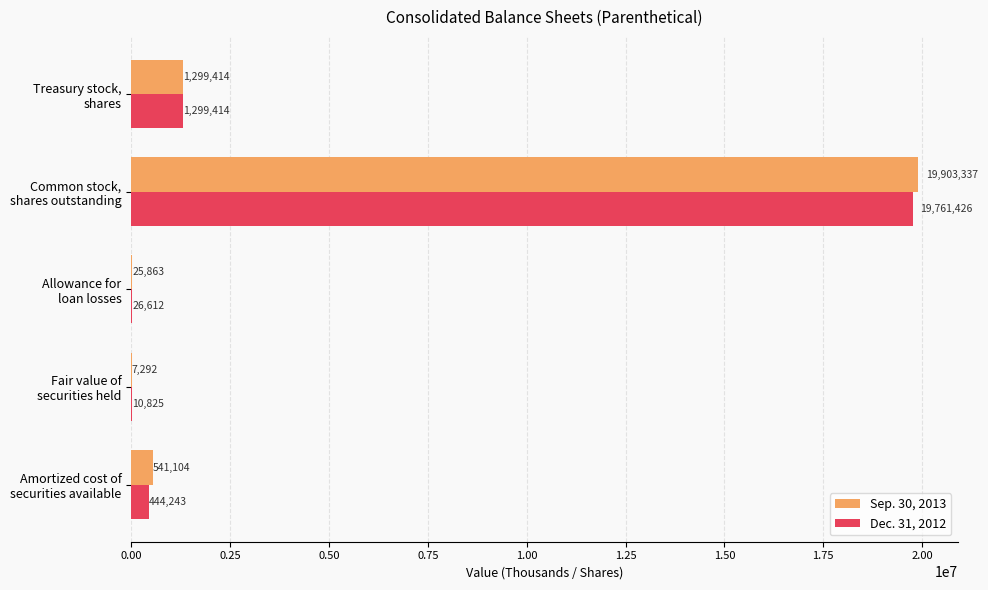

What is the sum of all Sep. 30, 2013 values?

21777010